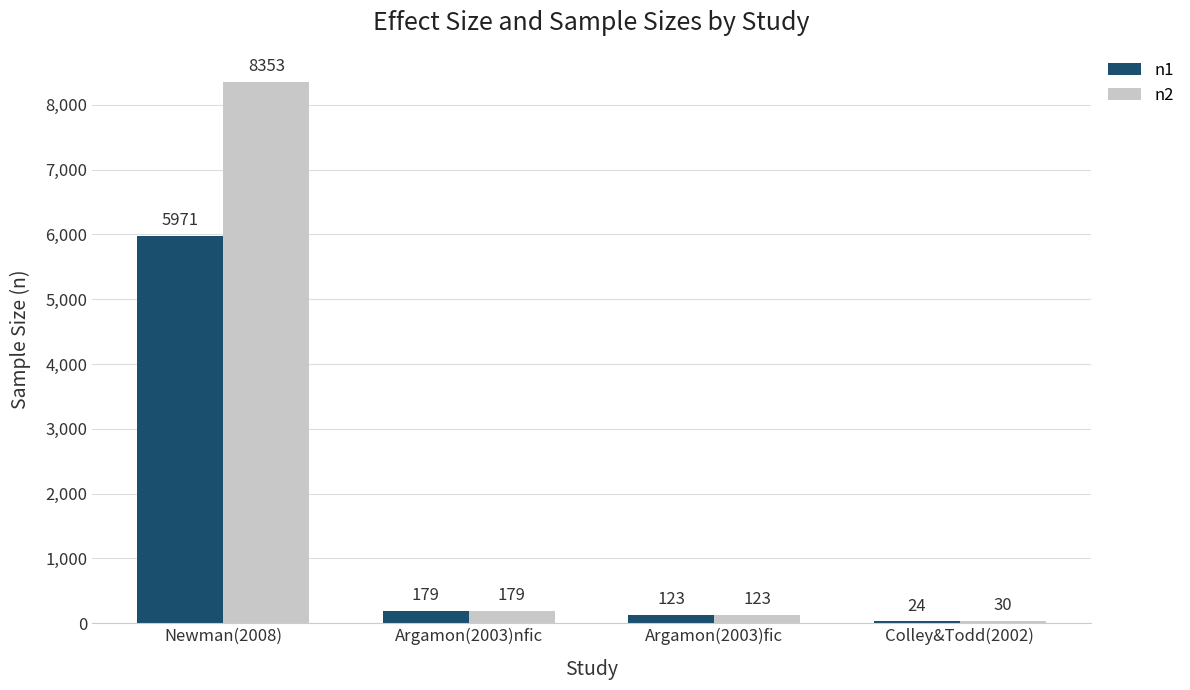

Which series changed the most between Newman(2008) and Argamon(2003)fic?

n2